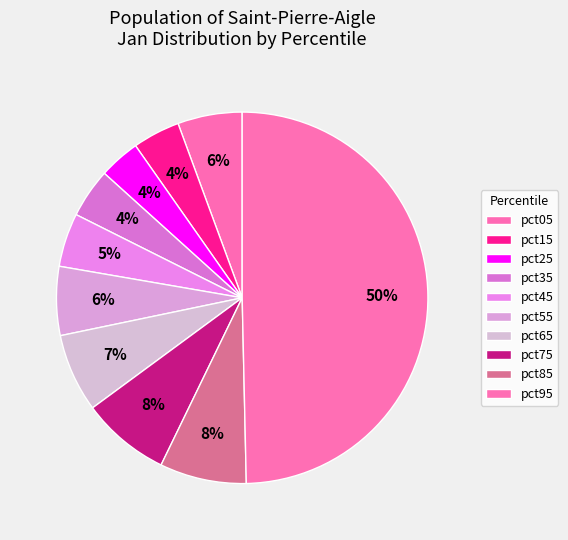

Do pct95 and pct75 together represent more than half of the pie?

Yes